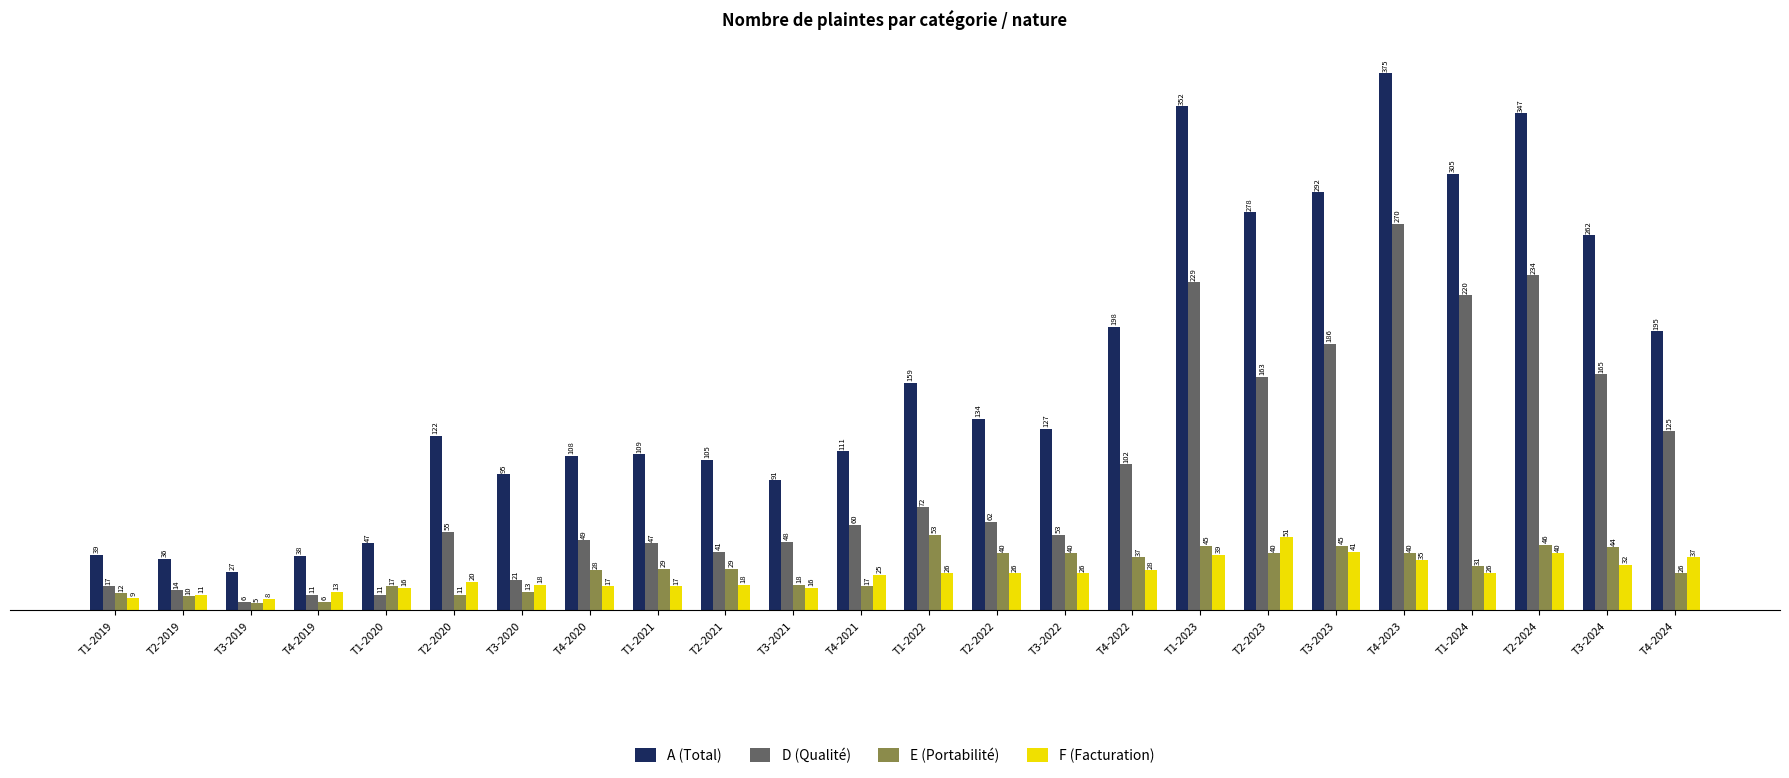

What is the maximum value shown in the chart?

375